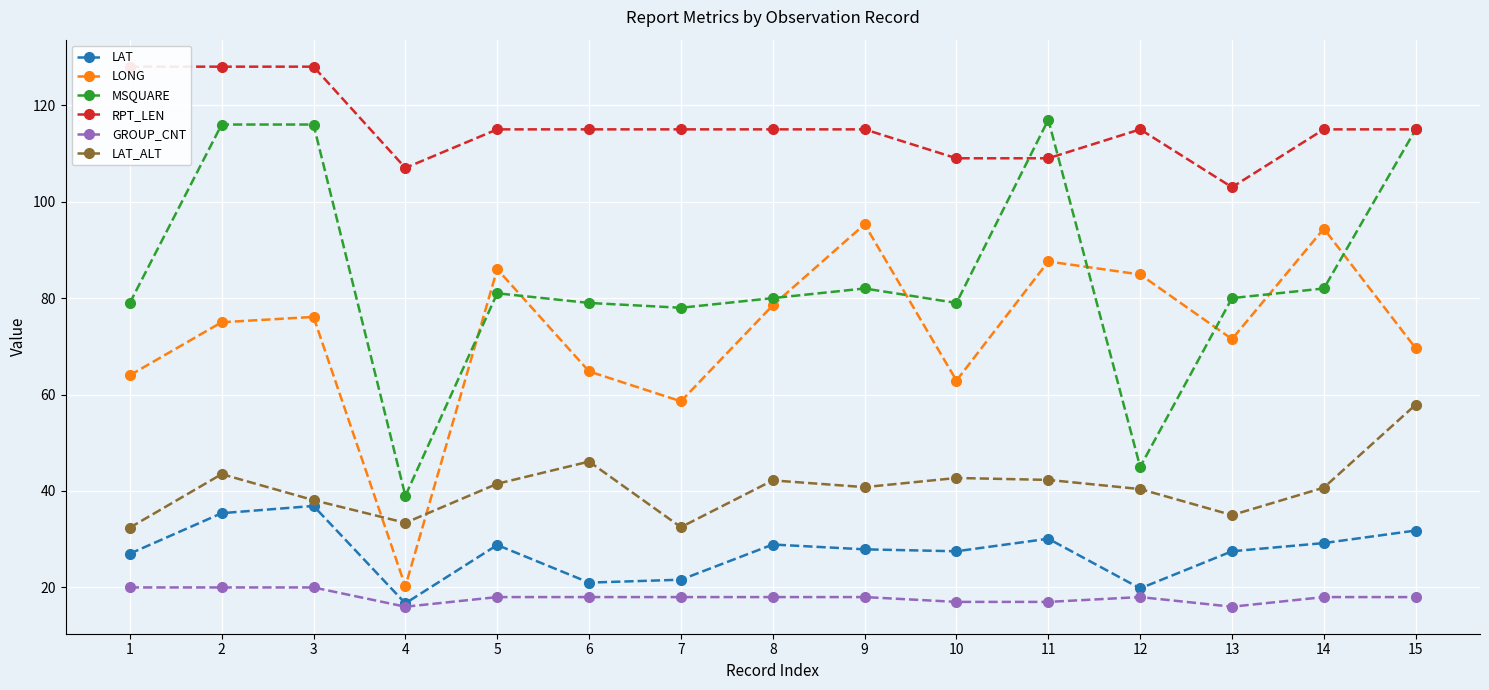

What is the value of the LAT point at the 11th from the left?

30.1